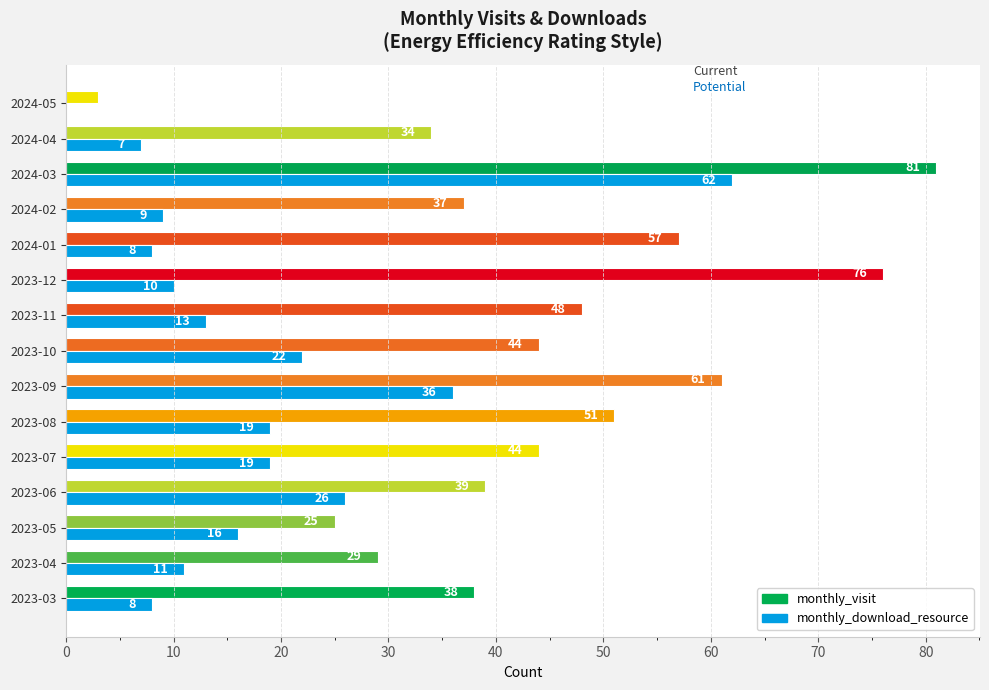

Which series changed the most between 2023-06 and 2023-08?

monthly_visit